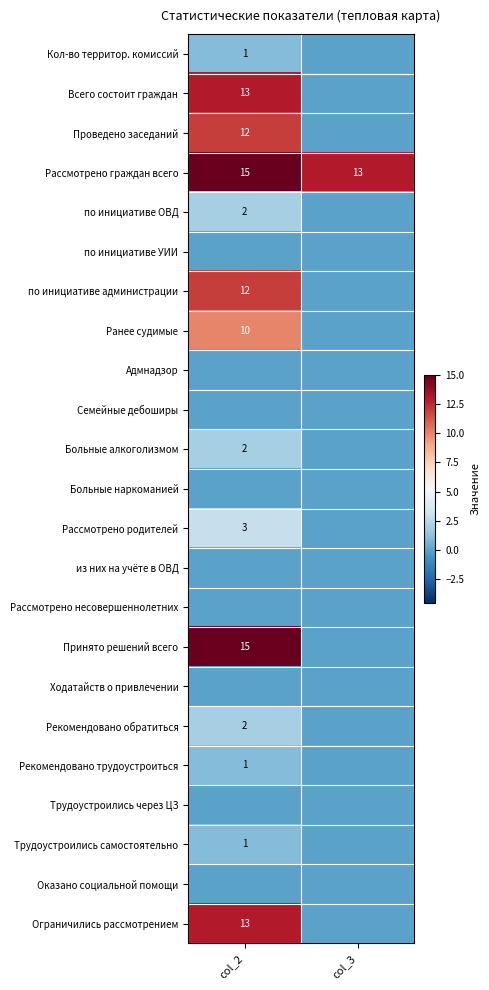

Is it true that Всего состоит граждан equals 8 at col_2?

False